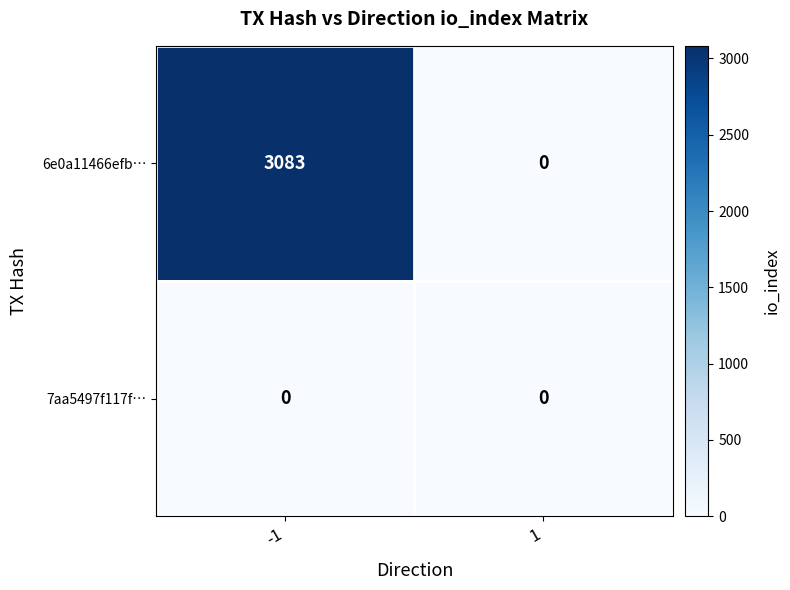

Reading left to right, list all the values displayed in this chart.

6e0a11466efb…: 3083	0
7aa5497f117f…: 0	0